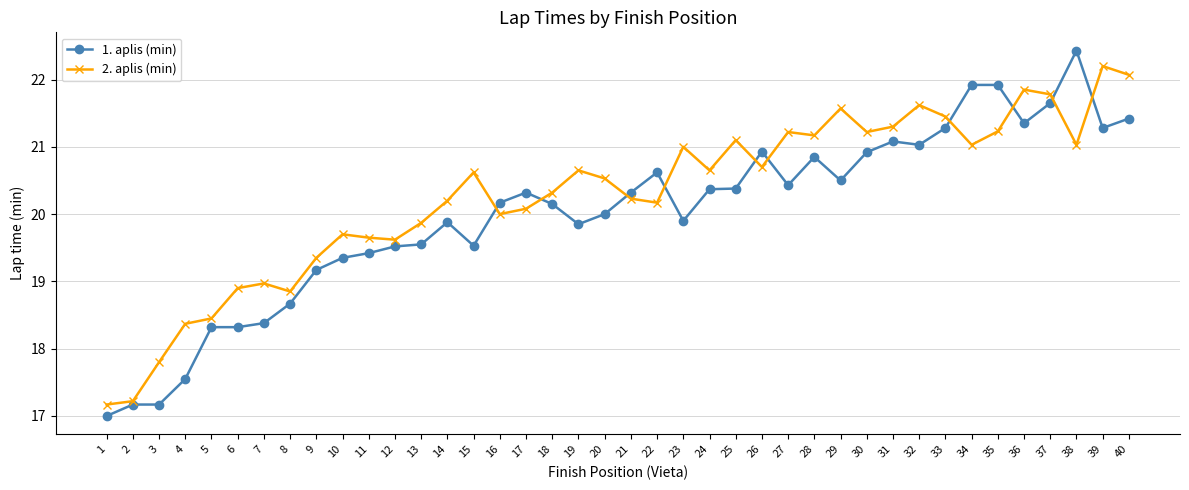

Which series has the largest total across all categories?

2. aplis (min)